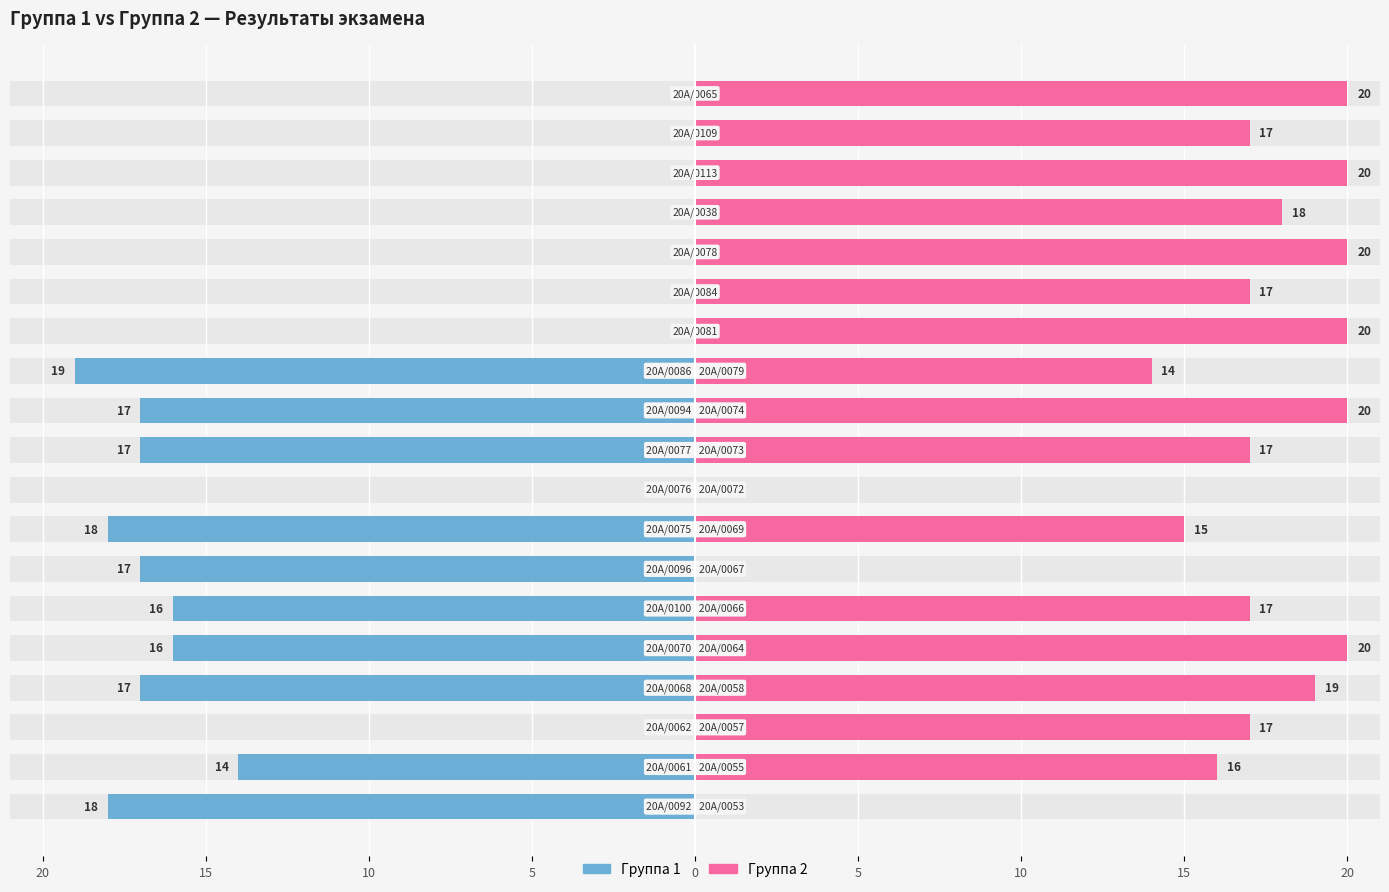

How many bars are there in each group?

2